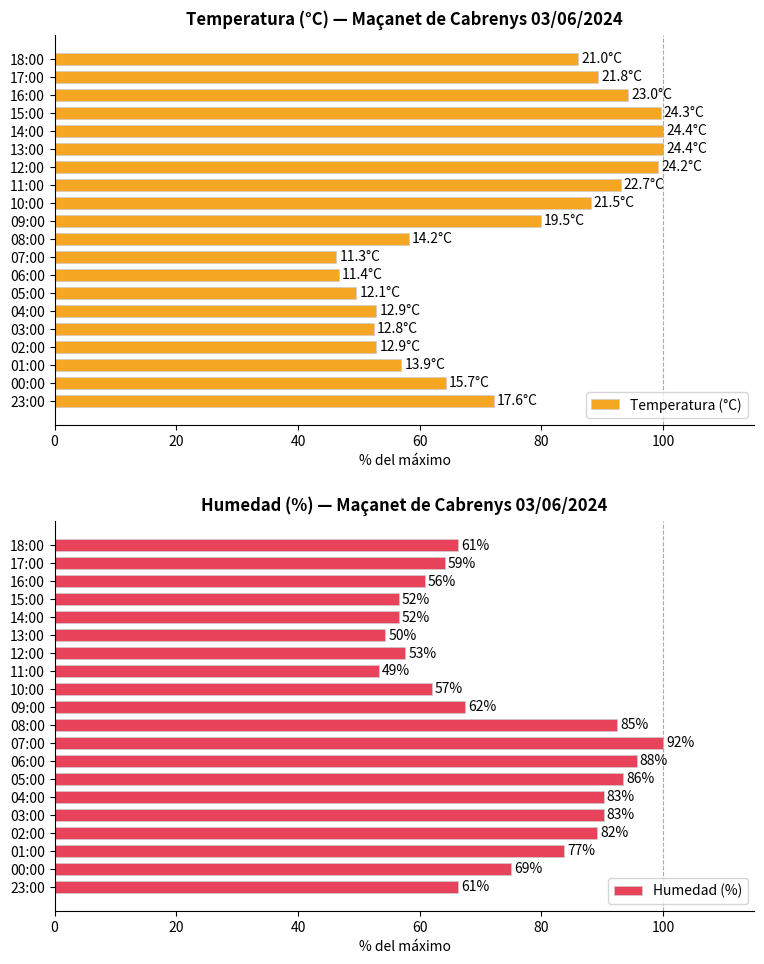

At how many categories does at least one series exceed 61?

20